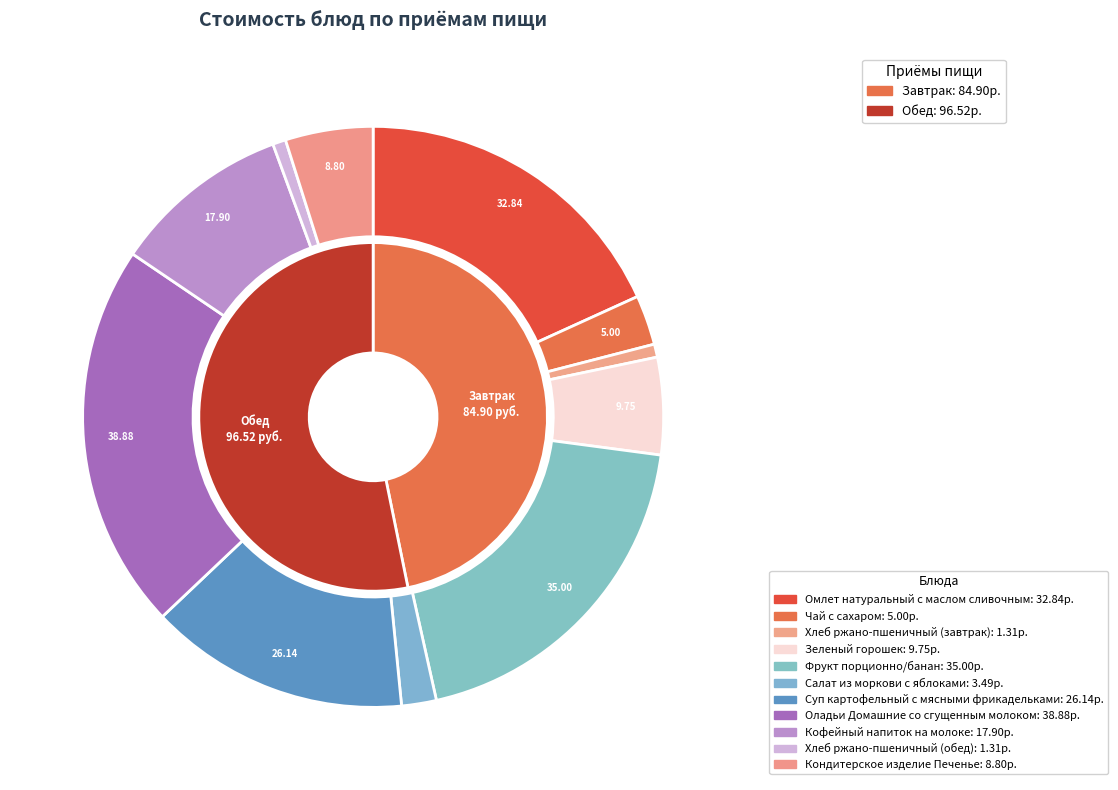

To the nearest percent, what percentage of the pie is Суп картофельный с мясными фрикадельками?

14%